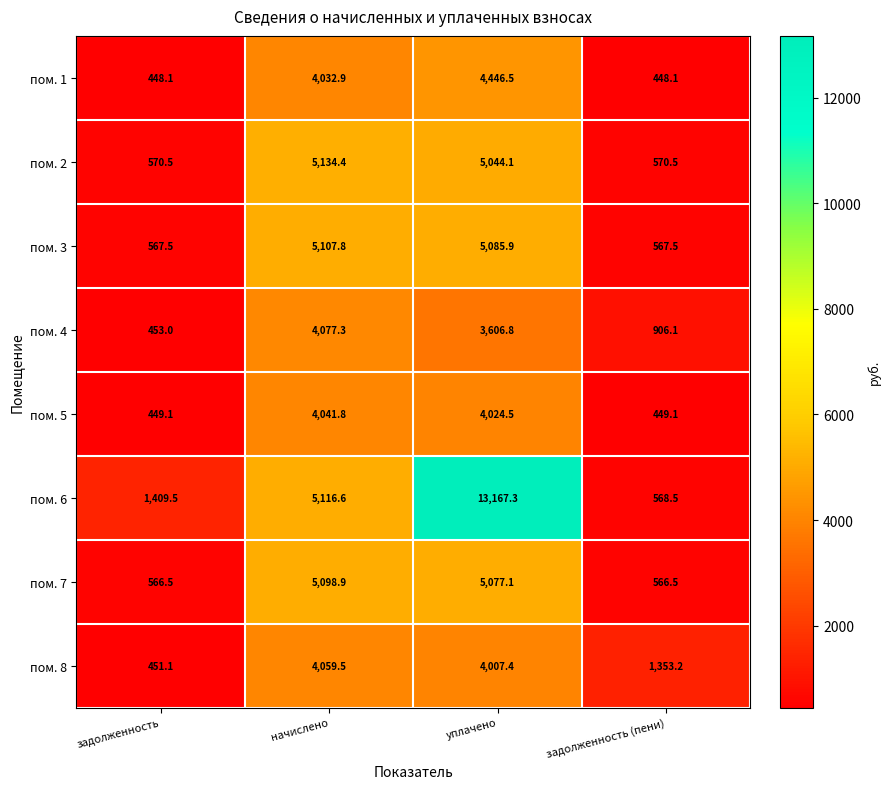

At начислено, list the series in order from smallest to largest.

пом. 1, пом. 5, пом. 8, пом. 4, пом. 7, пом. 3, пом. 6, пом. 2